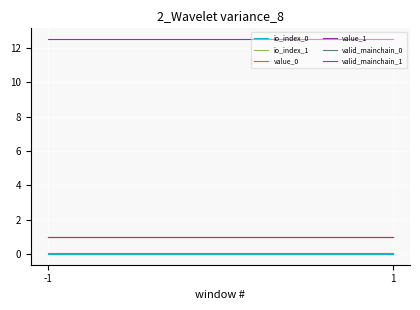

What is the sum of all valid_mainchain_0 values?

2.0